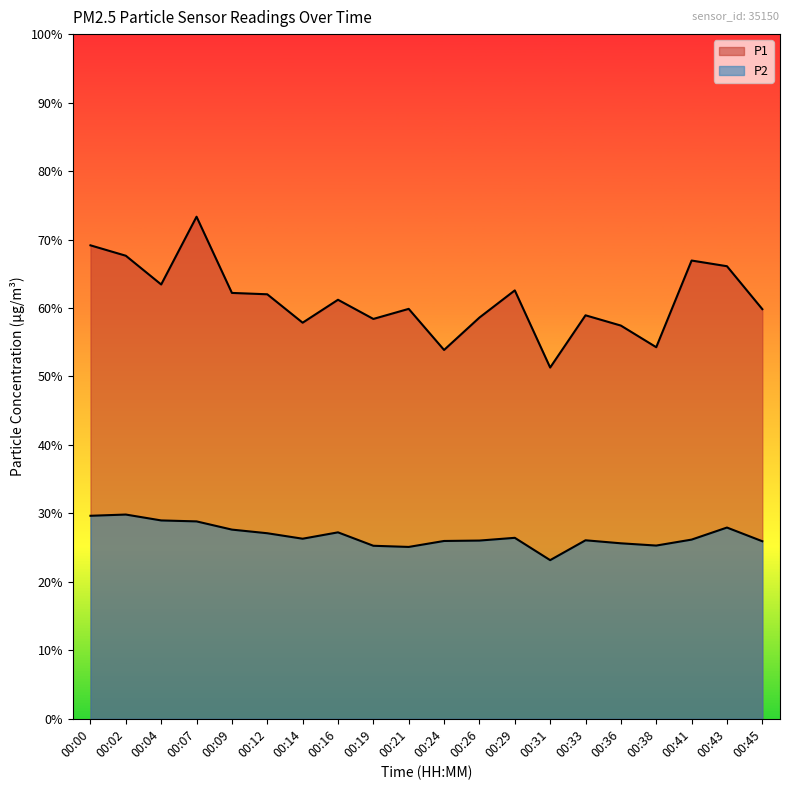

List the series in order of their overall mean, highest first.

P1, P2